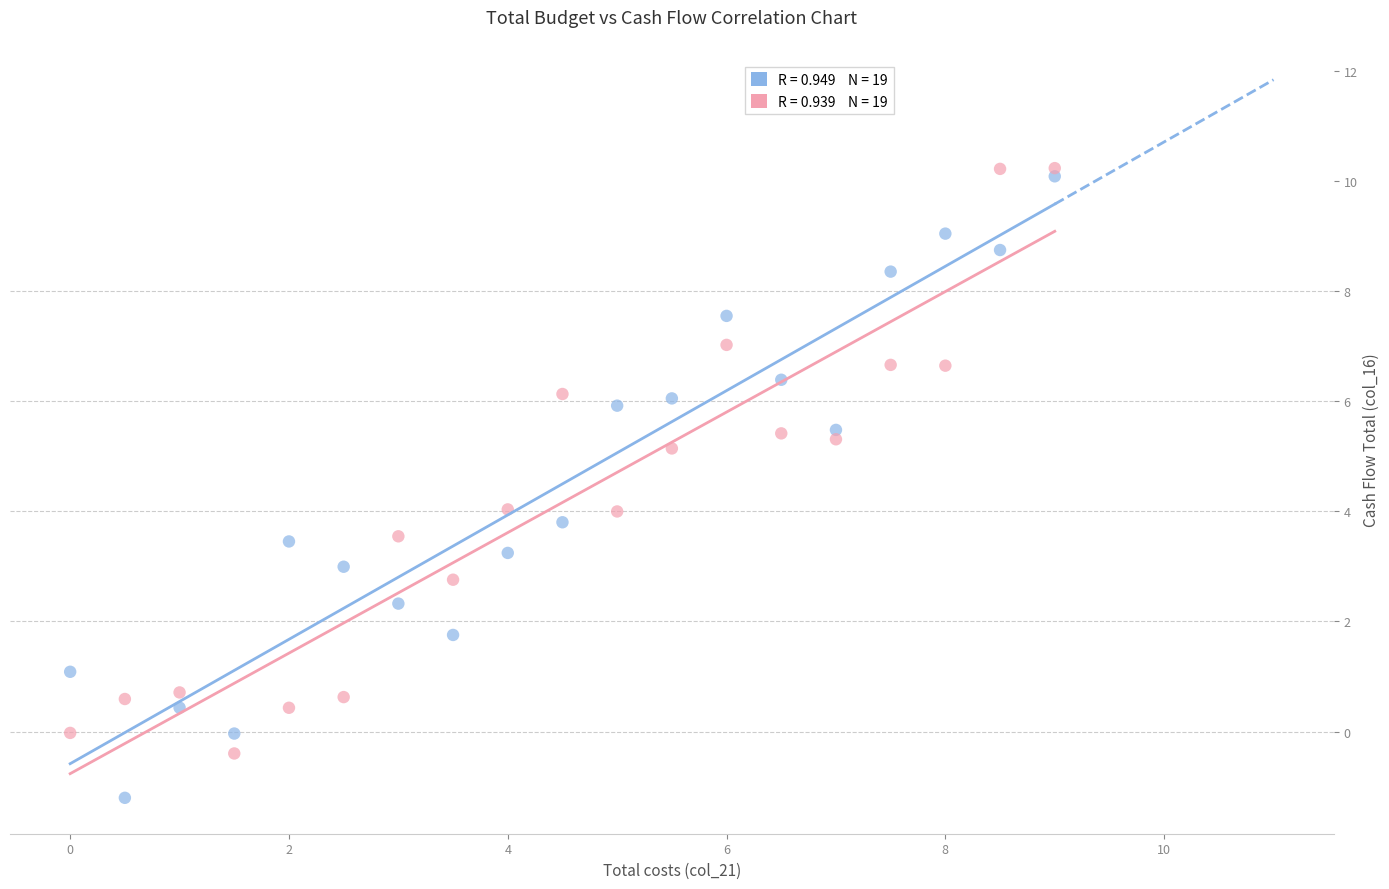

Across all data points, what is the range of Y values (max minus min)?

11.4